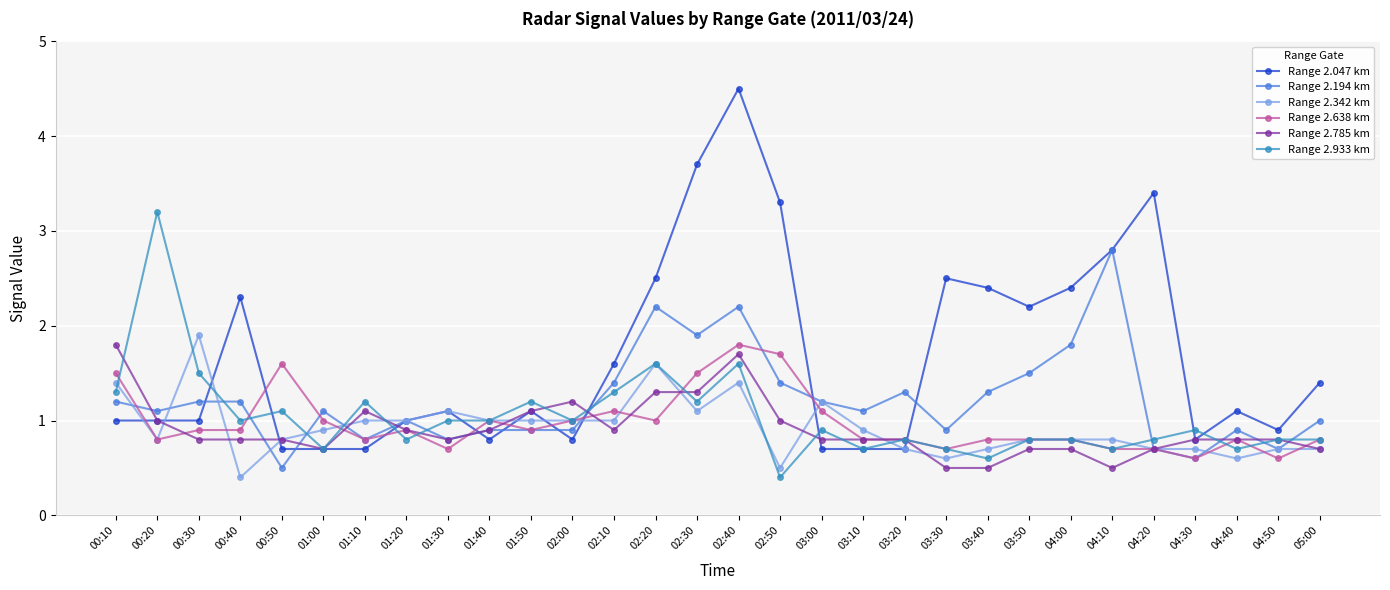

What is the difference between the Range 2.342 km values at 04:50 and 02:00?

0.3